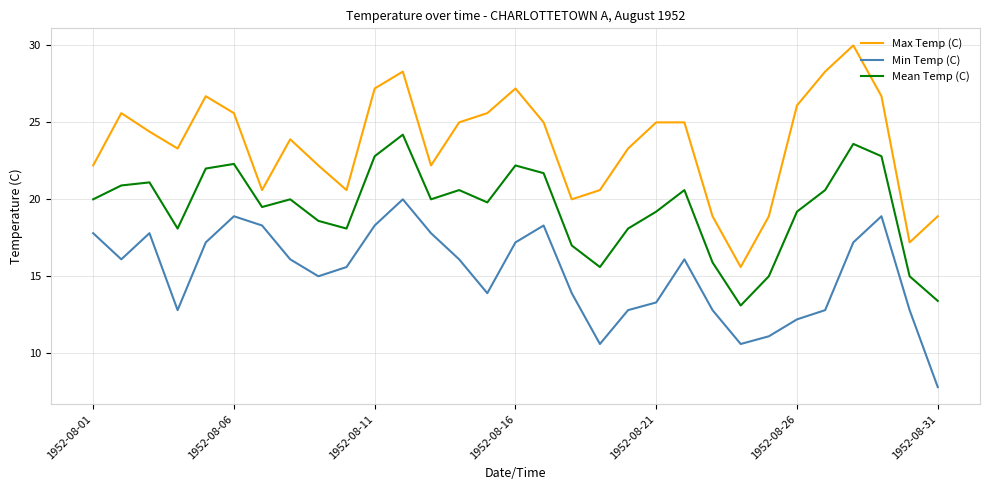

Which series has the widest spread of values?

Max Temp (C)